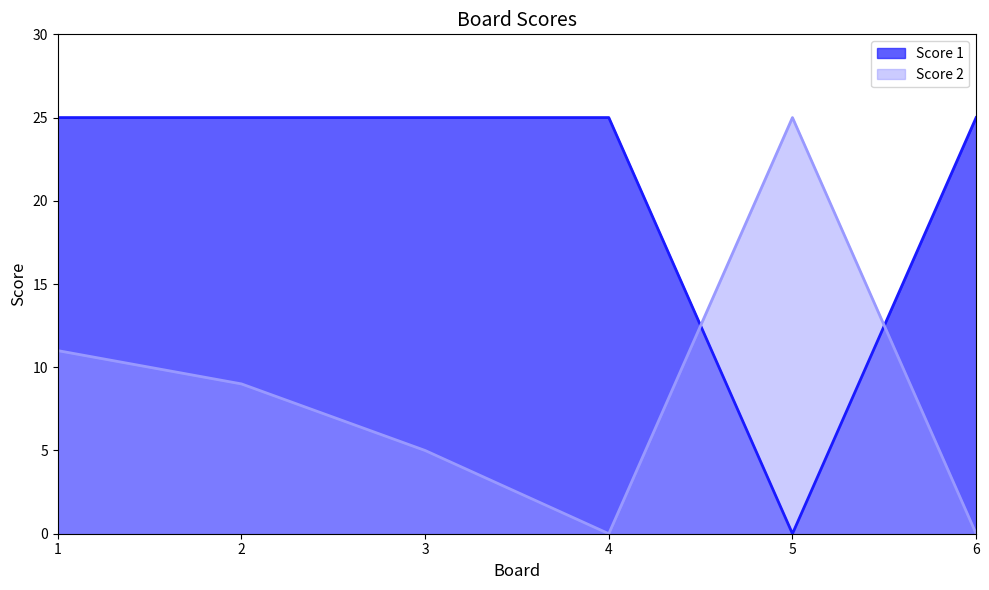

Reading left to right, what are all the values shown in this chart?

Score 1: 25	25	25	25	0	25
Score 2: 11	9	5	0	25	0